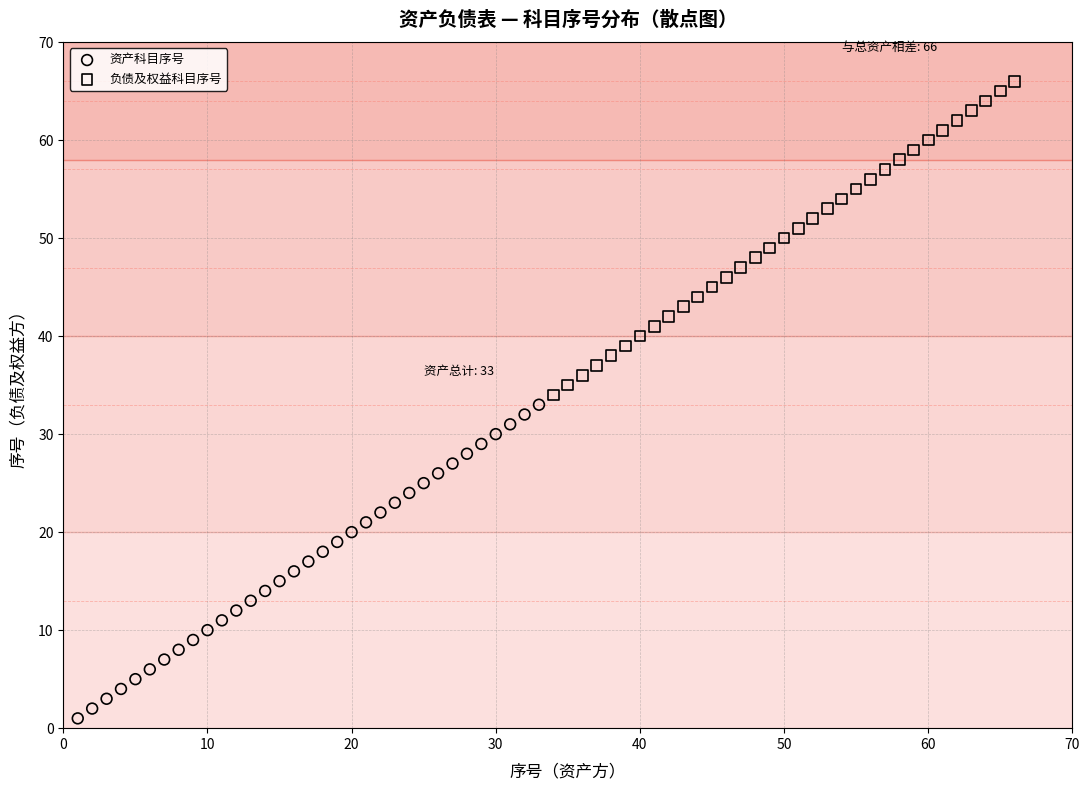

Which series reaches the minimum Y coordinate?

资产科目序号